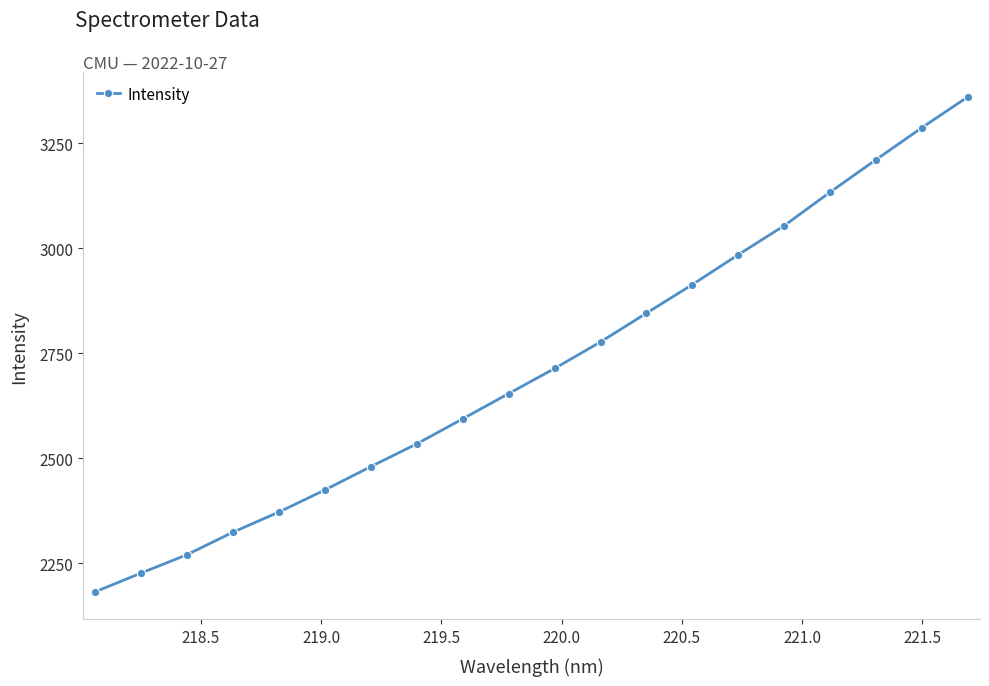

What is the maximum value shown in the chart?

3360.1